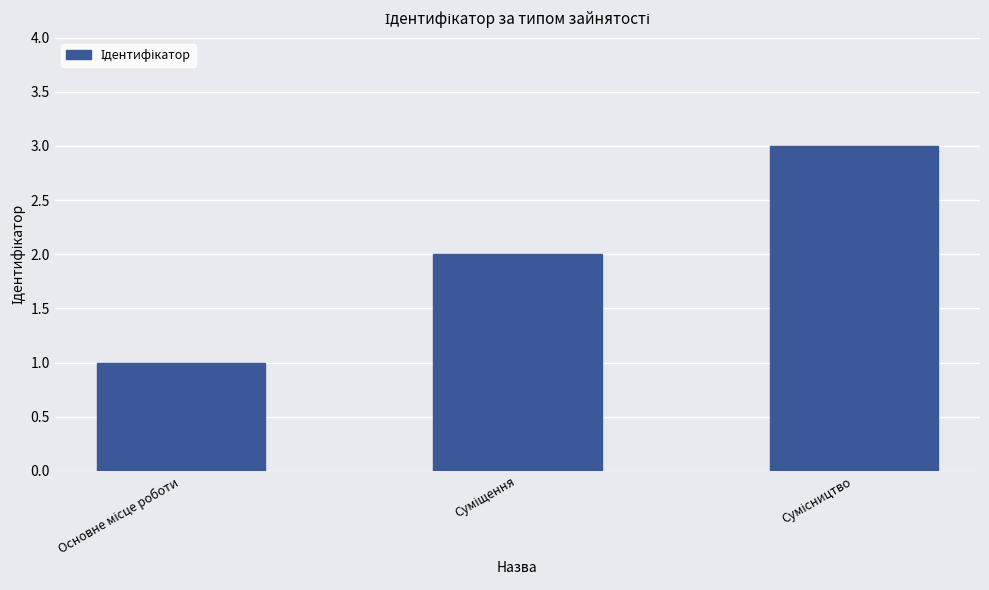

How many distinct data groups are displayed?

1